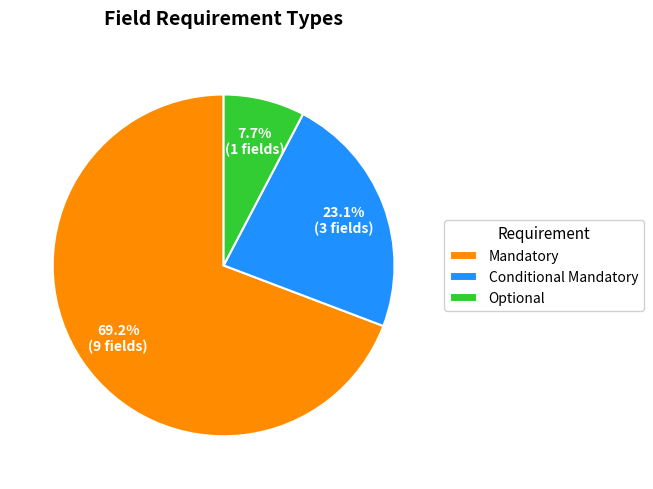

Count the number of slices in the pie.

3